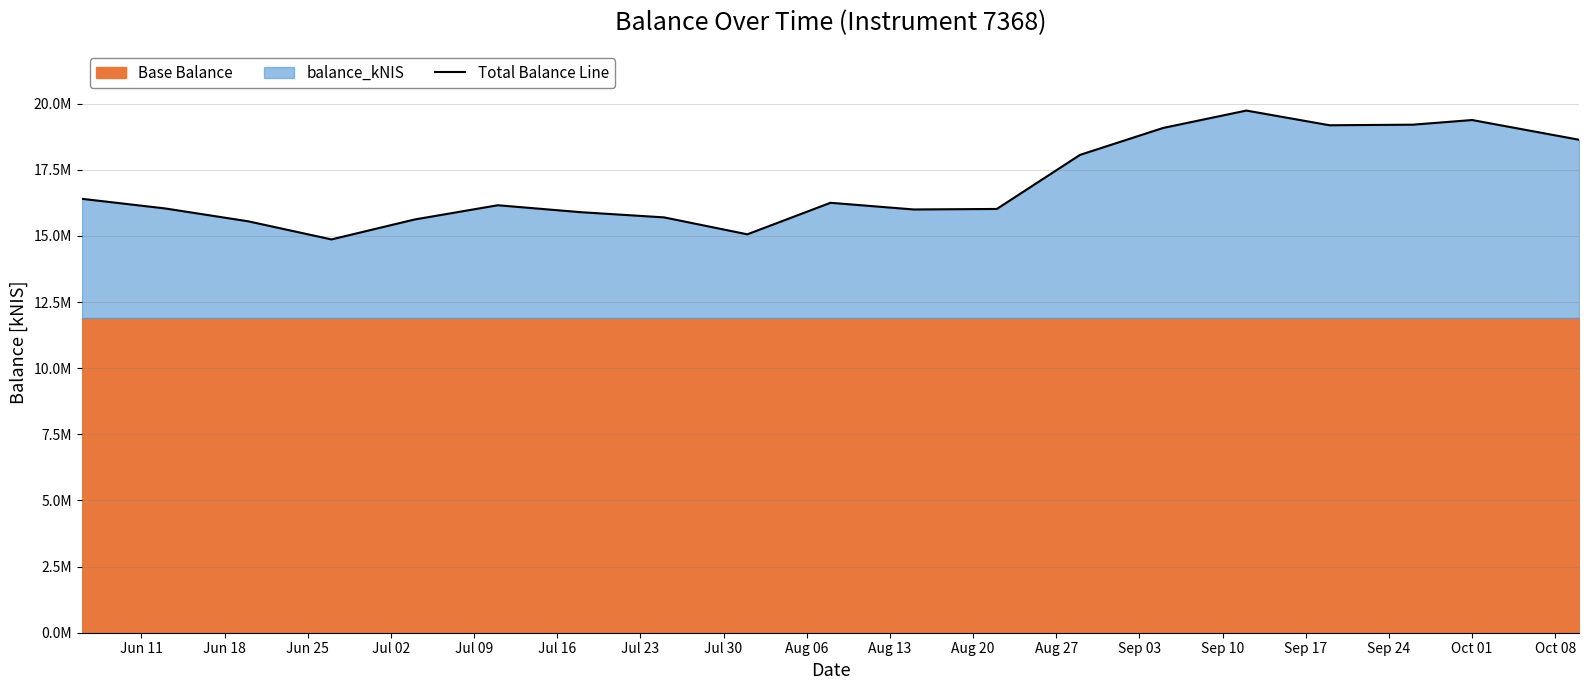

What is the ratio of the value at Aug 13 to the value at Sep 24?

0.8